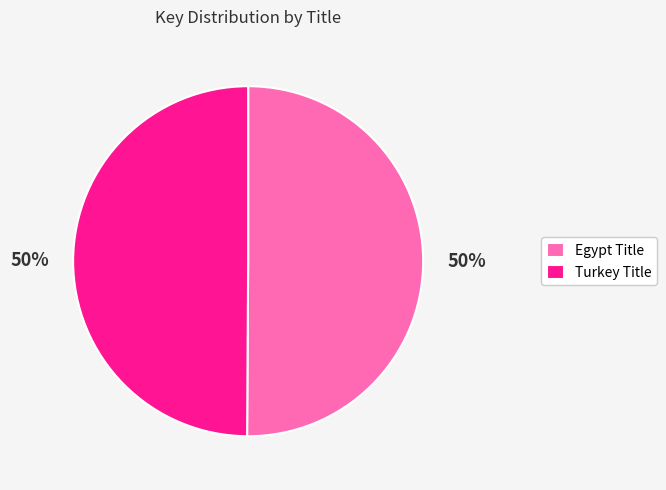

Do Turkey Title and Egypt Title together represent more than half of the pie?

Yes